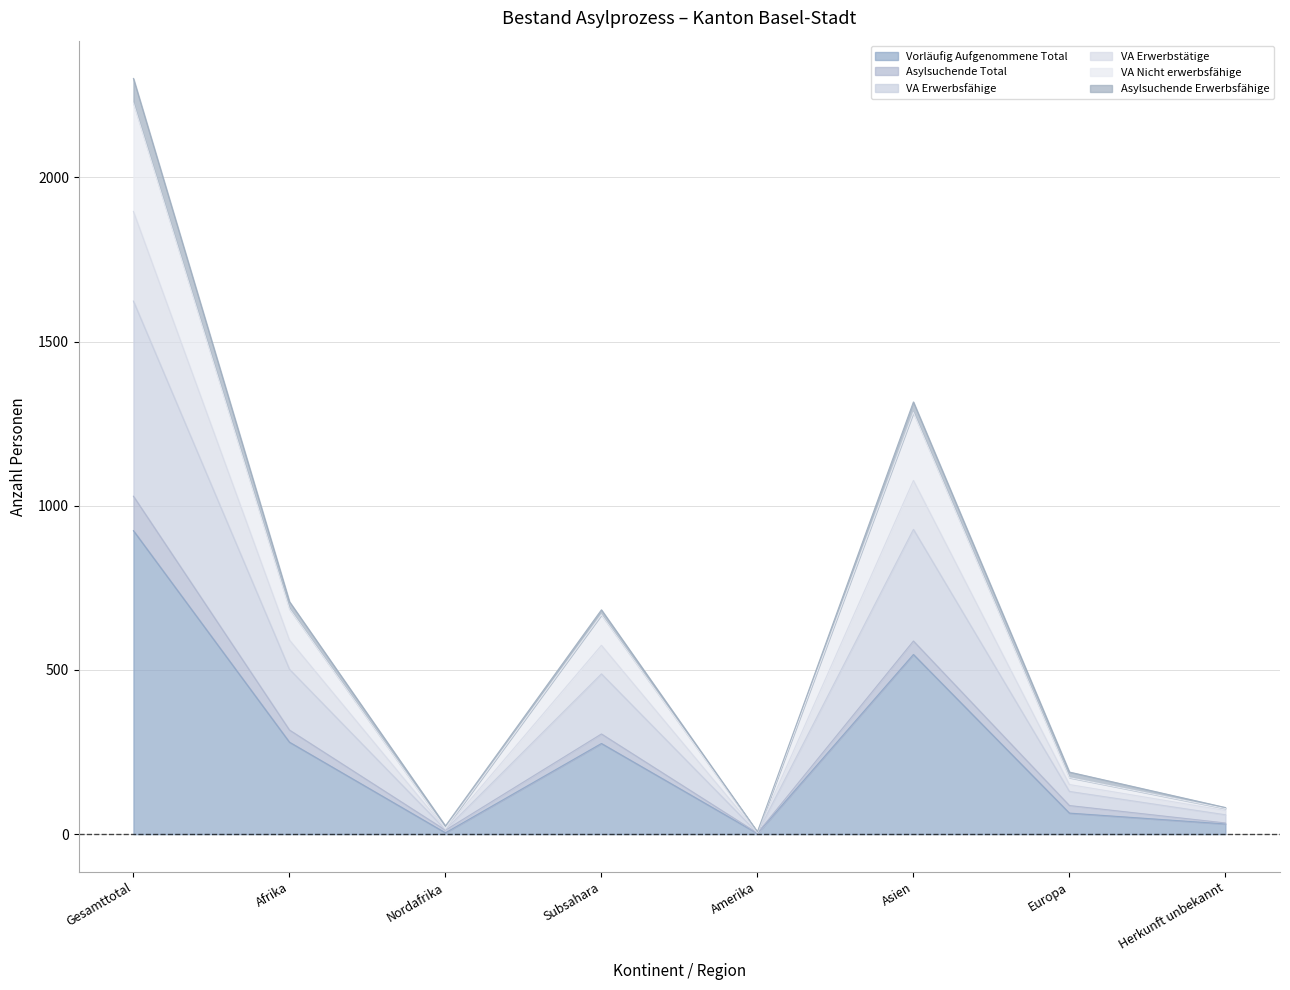

What is the maximum value for Vorläufig Aufgenommene Total?

924